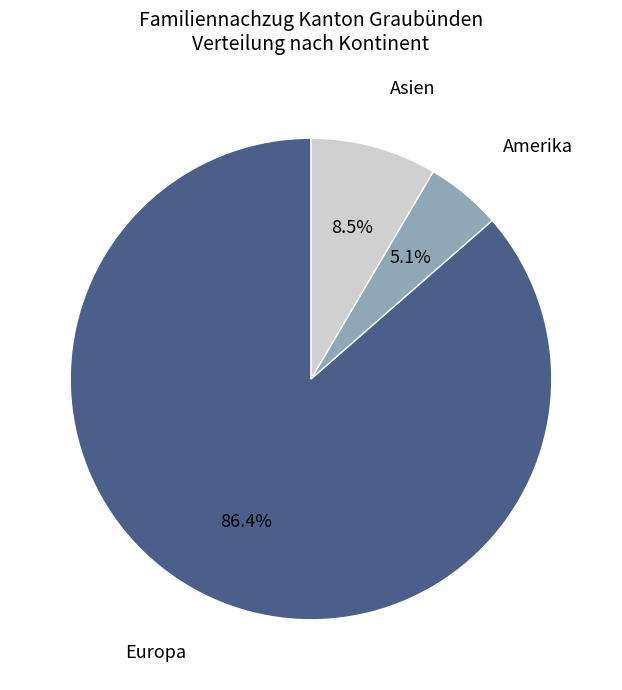

Does any single category account for the majority?

Yes